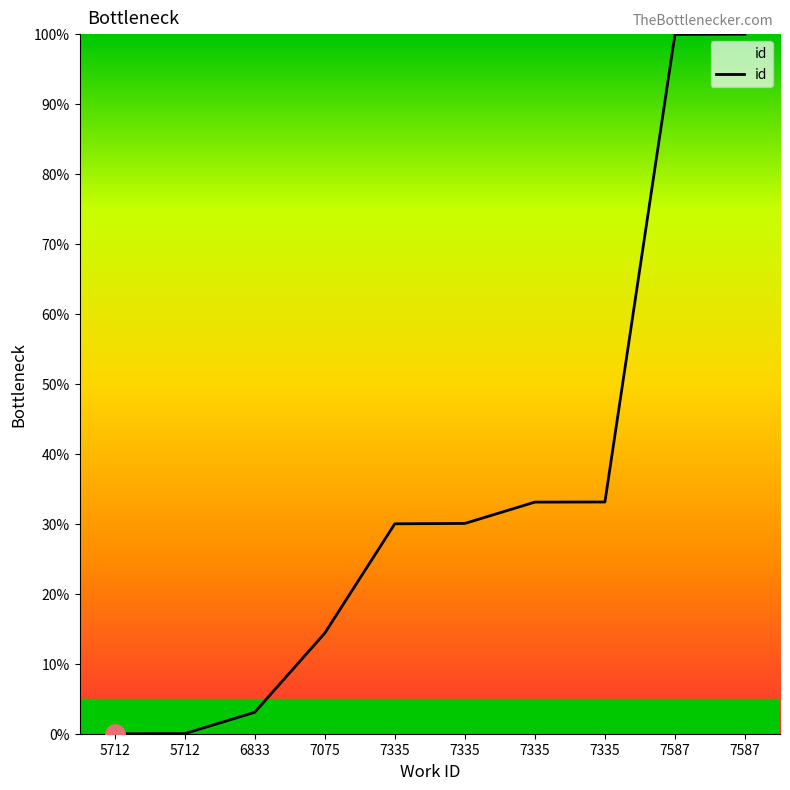

Does the chart display data point markers on the line(s)?

No